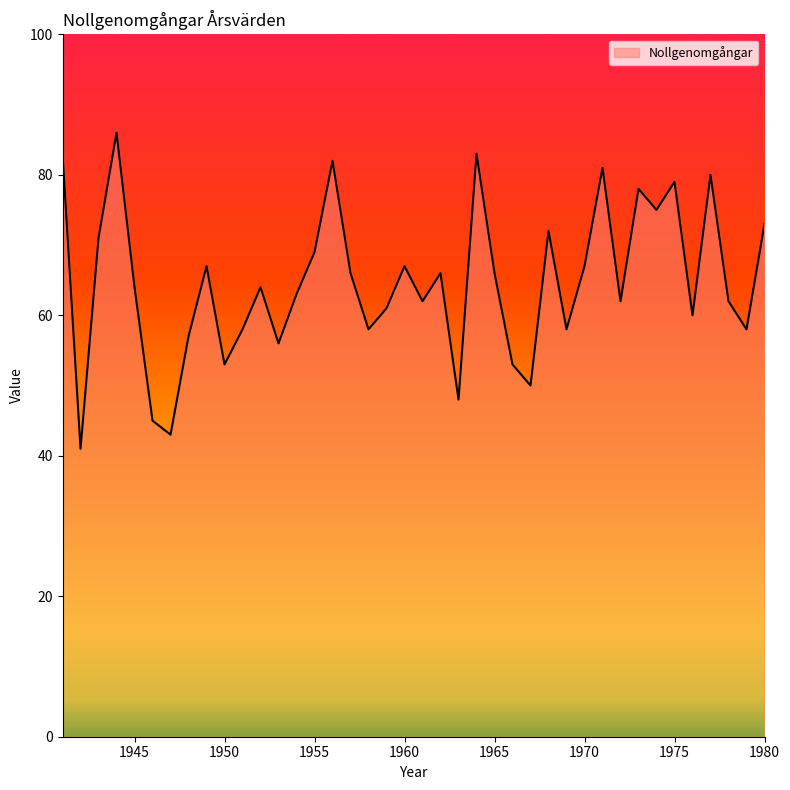

What is the smallest value displayed?

41